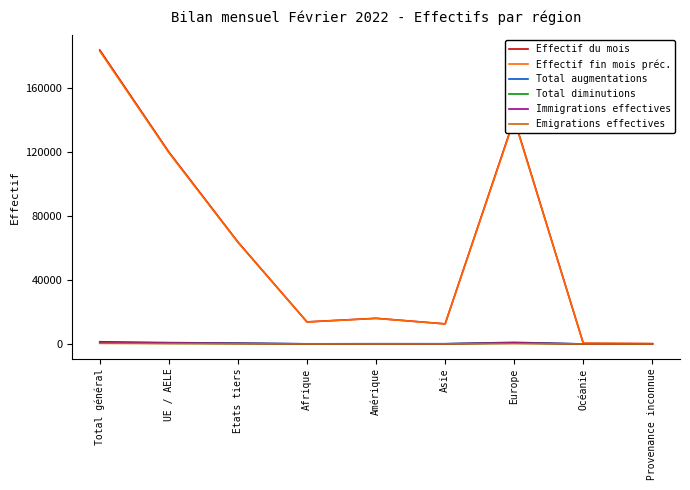

True or false: Effectif du mois has a value of 140963 at Europe.

True